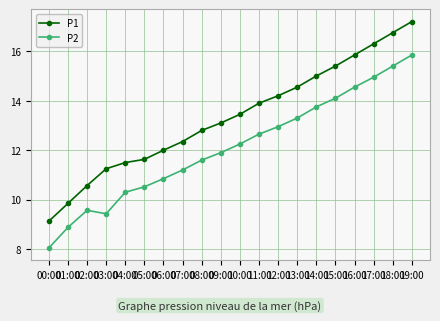

List the labels in order of P1 value, smallest first.

00:00, 01:00, 02:00, 03:00, 04:00, 05:00, 06:00, 07:00, 08:00, 09:00, 10:00, 11:00, 12:00, 13:00, 14:00, 15:00, 16:00, 17:00, 18:00, 19:00